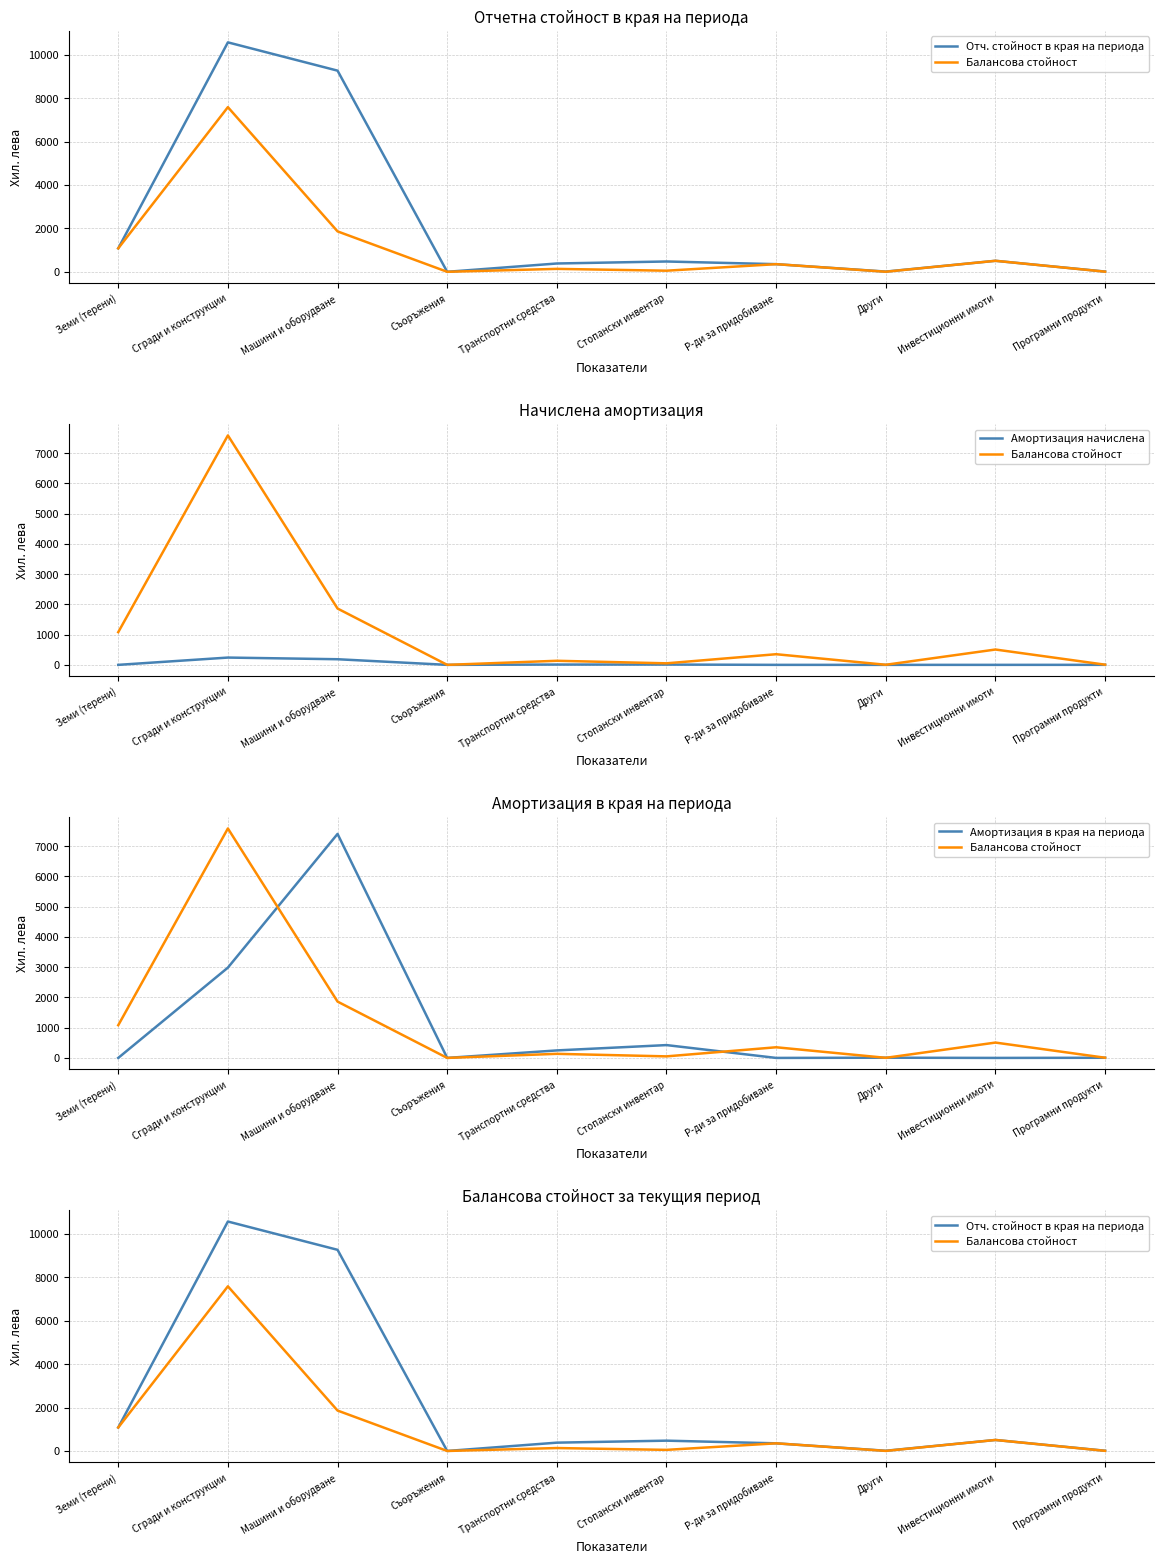

Is it true that Балансова стойност equals 6 at Програмни продукти?

True